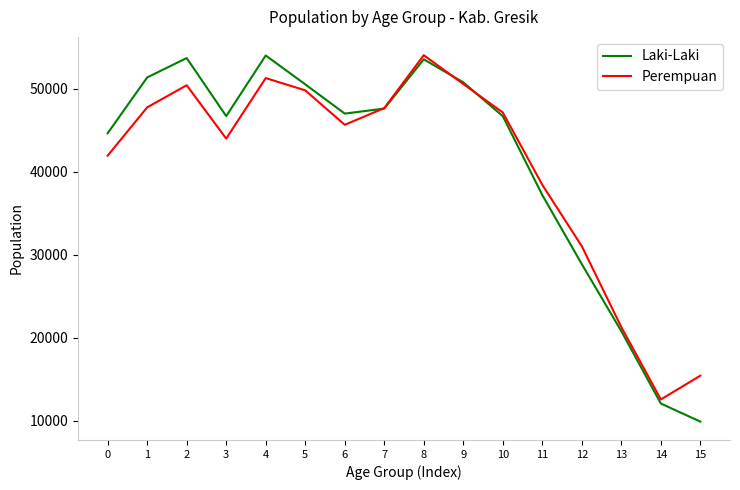

What is the lowest value of the Laki-Laki series?

9868